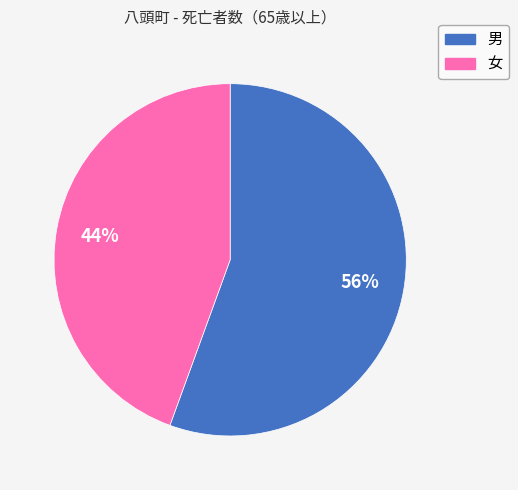

Which has a higher value, 女 or 男?

男